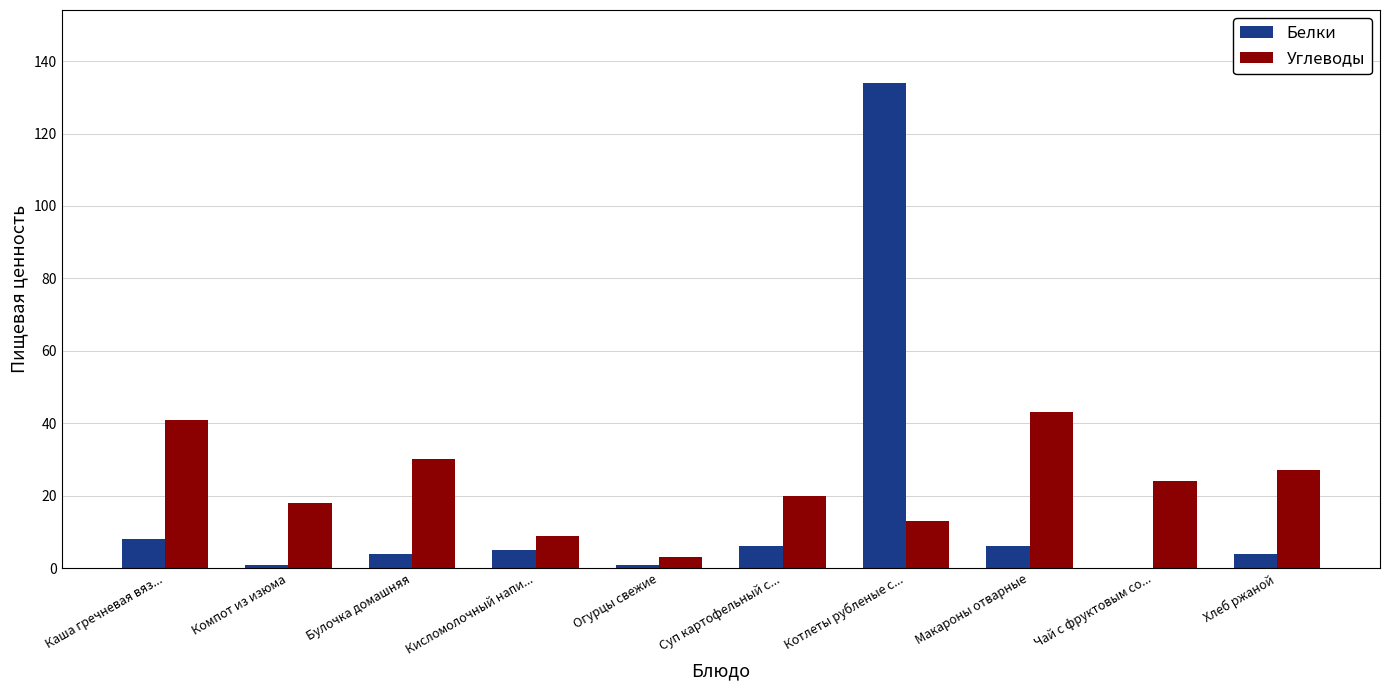

What is the sum of the Углеводы values at Чай с фруктовым со... and Котлеты рубленые с...?

37